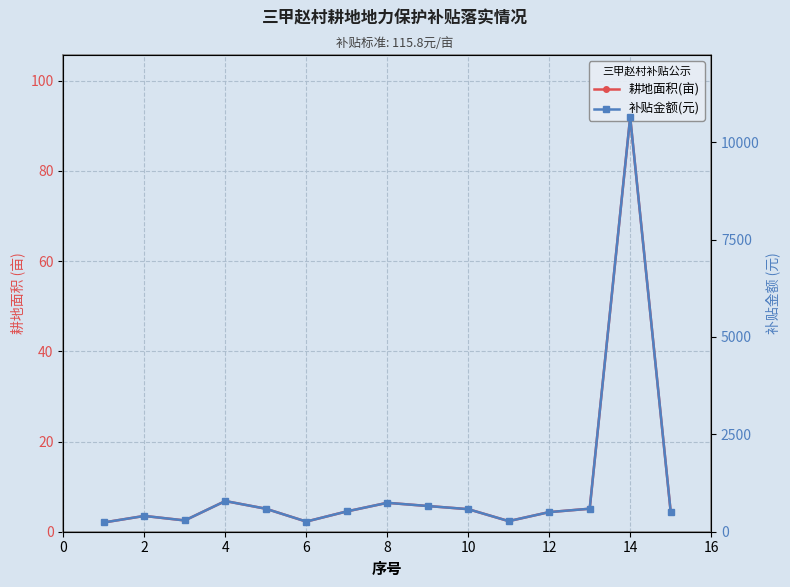

Which series has the largest total across all categories?

补贴金额(元)